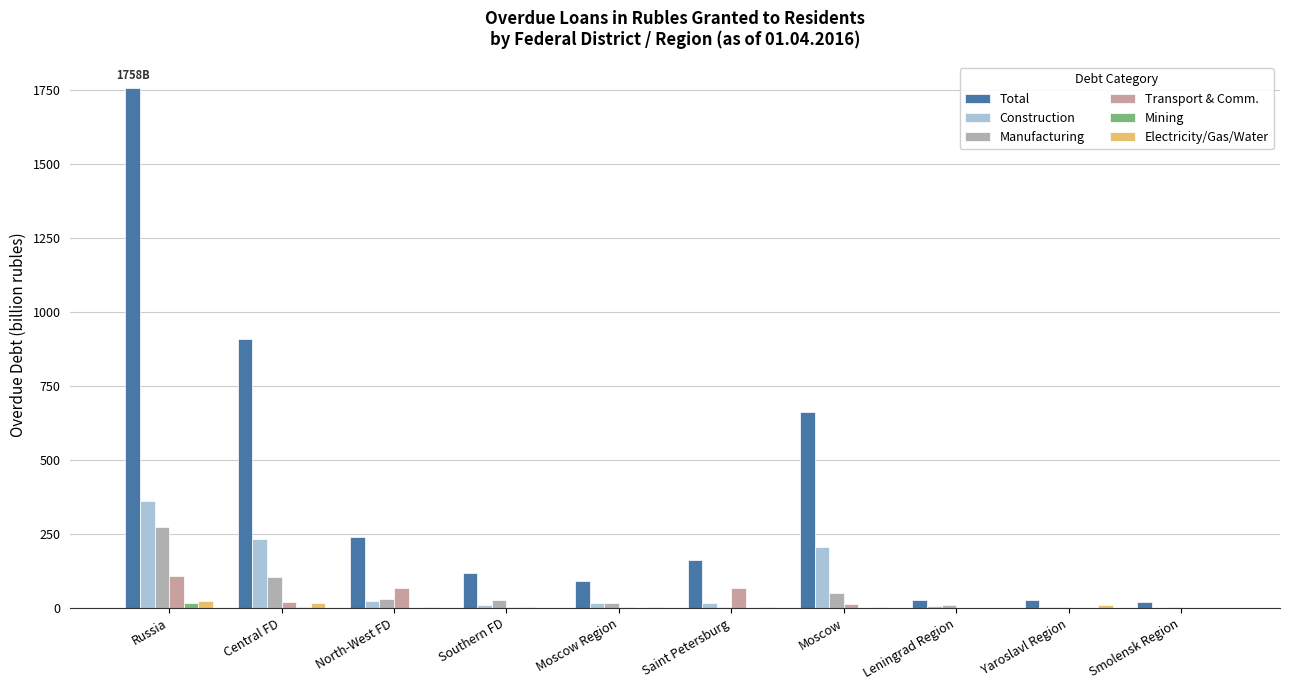

What is the difference between the Total values at Southern FD and Russia?

1640.7